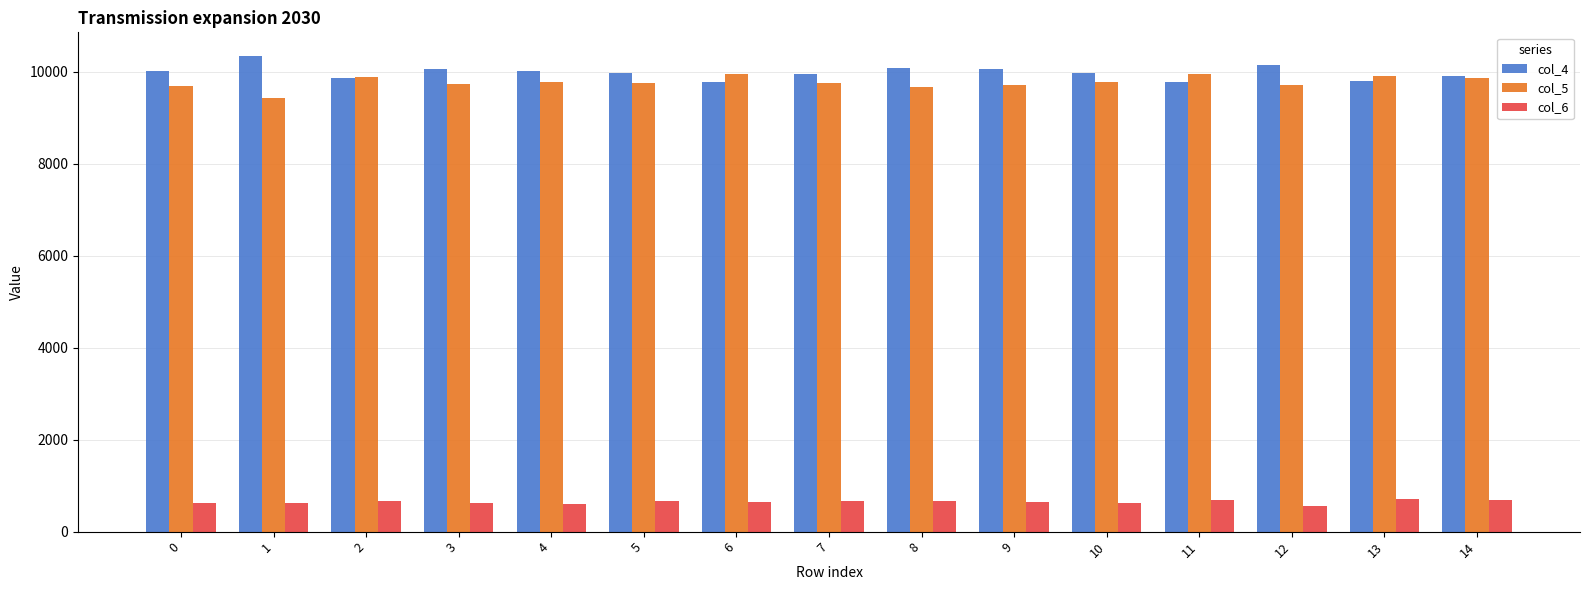

Is the value of col_5 at 13 greater than the value of col_6 at 9?

Yes